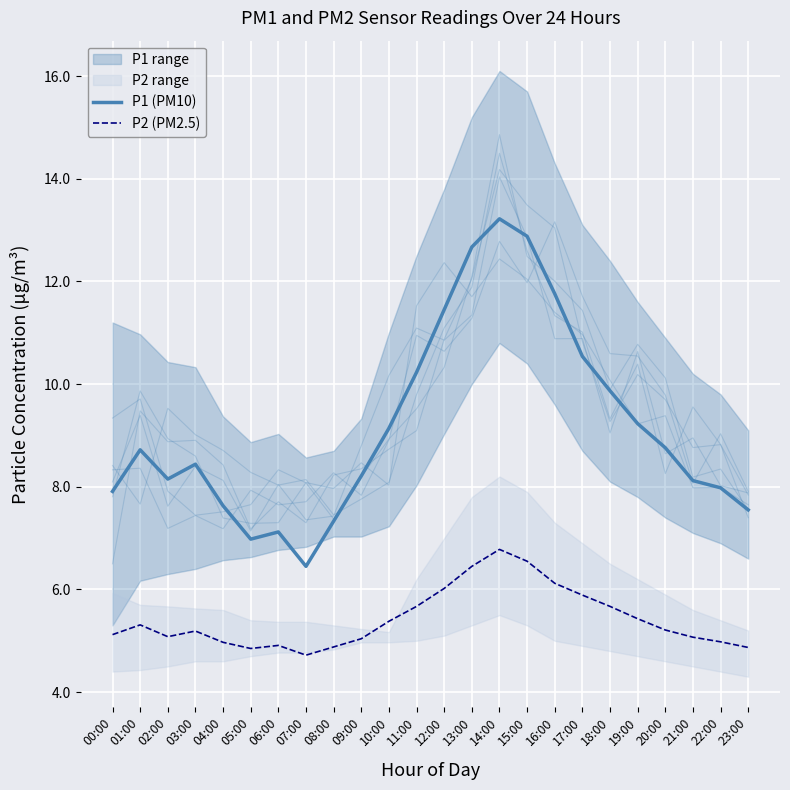

At which label is P1 (PM10) closest to 9?

10:00